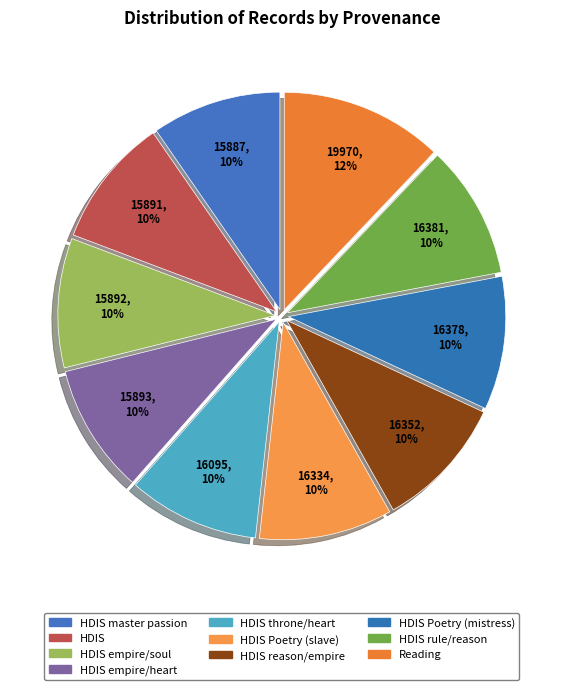

Which slice is the largest?

Reading